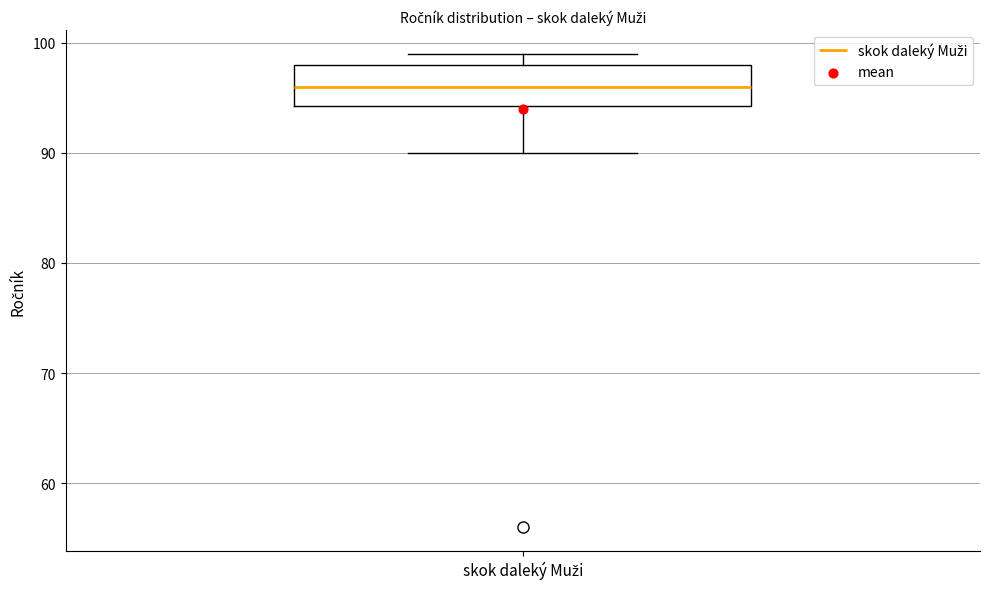

Read this box plot against the y-axis: the position of the median line, the range covered by the box, and the ends of both whiskers. The values are not printed on the chart, so give them approximately, as read against the axis.

median 96, box 94 to 98, whiskers 90 to 99